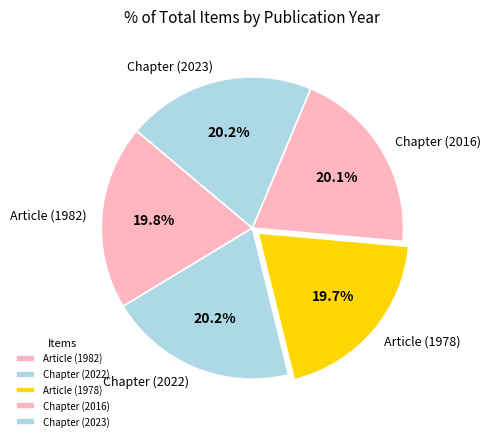

To the nearest percent, what percentage of the pie is Article (1982)?

20%